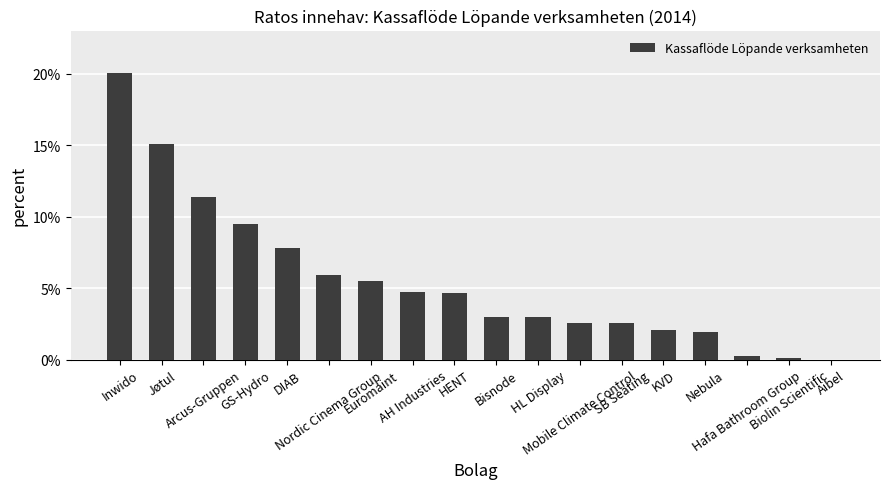

What is the sum of all values?

100.0